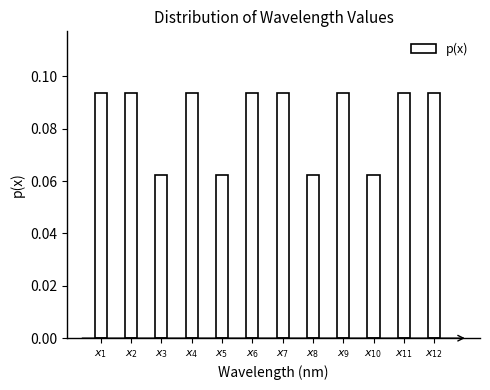

Count the values in the range 0 to 1.

12